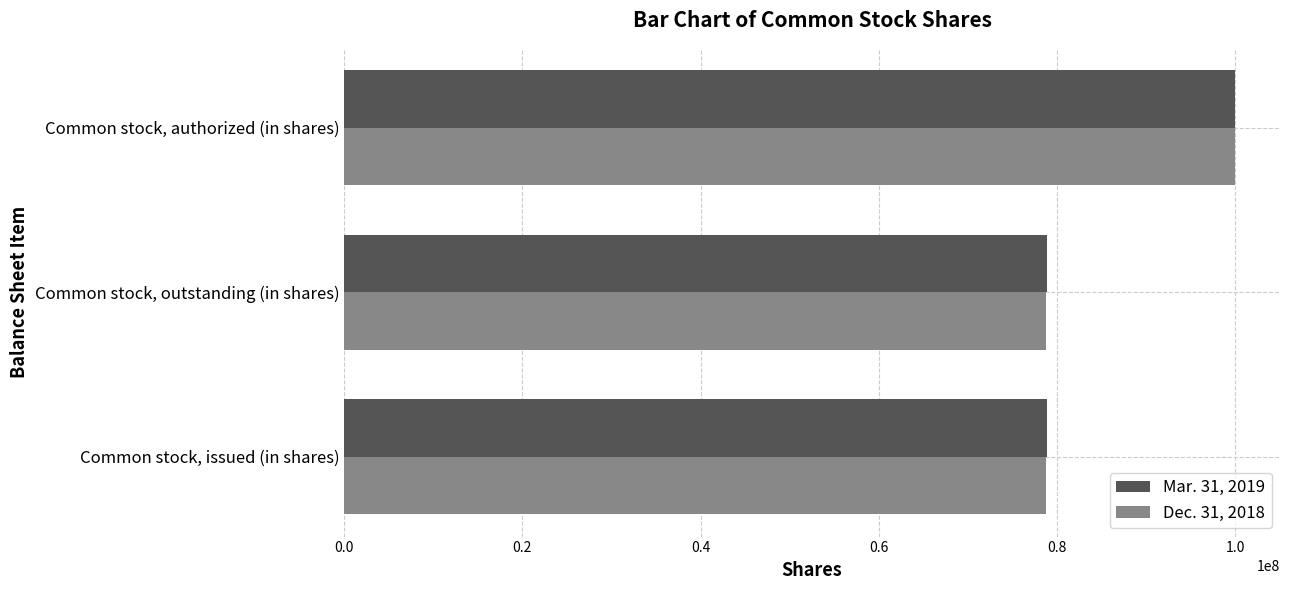

True or false: Dec. 31, 2018 has a value of 109203100 at Common stock, issued (in shares).

False